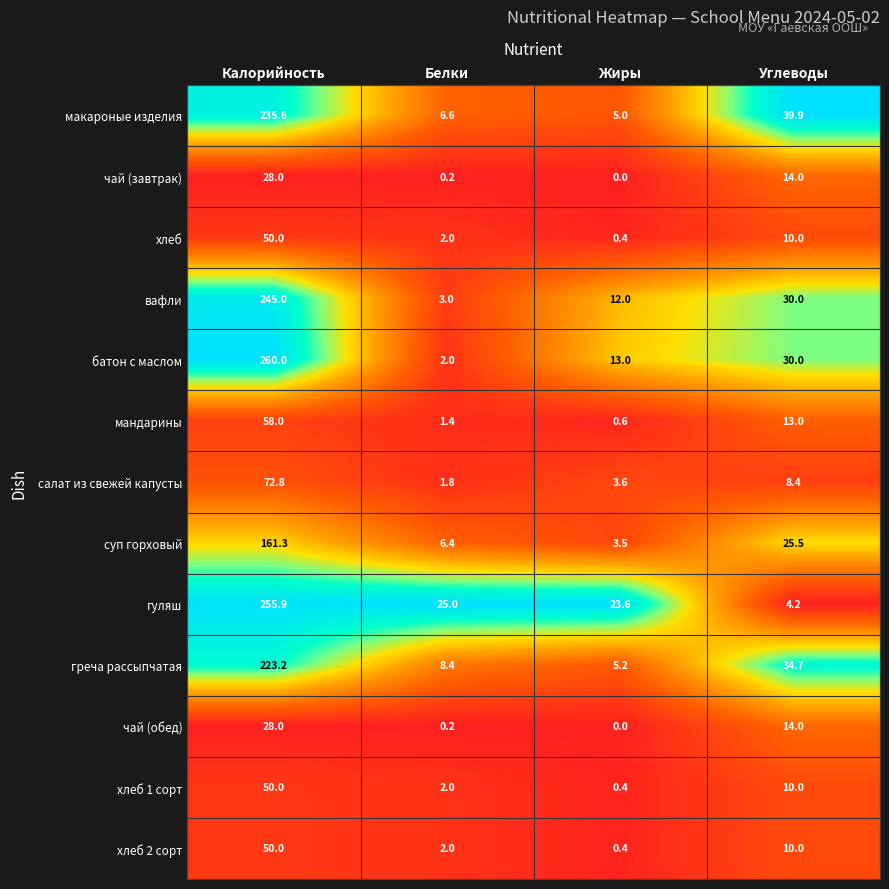

At which label does чай (завтрак) reach its peak?

Калорийность